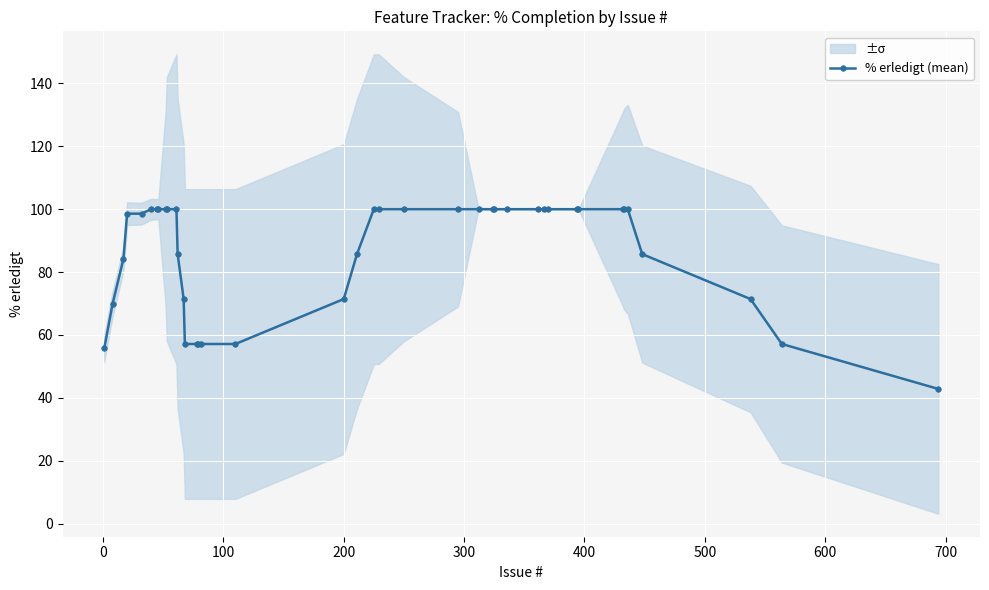

What is the highest value of the % erledigt (mean) series?

100.0